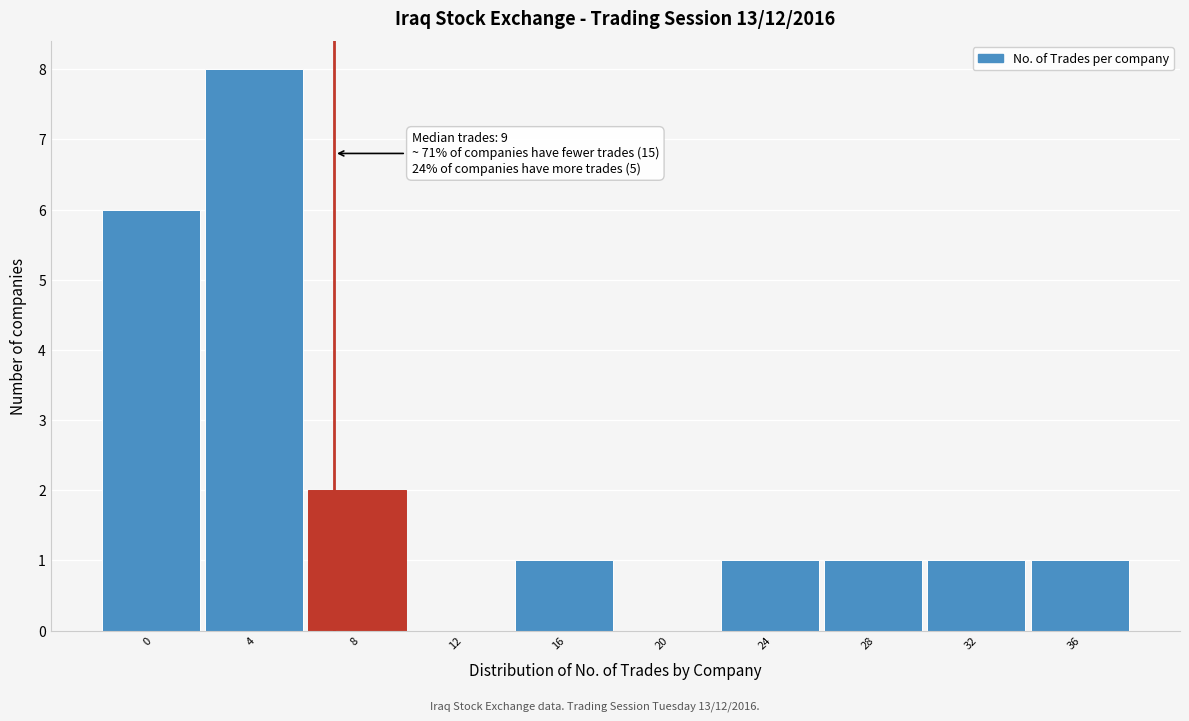

Reading left to right, what are all the values shown in this chart?

0=6	4=8	8=2	12=0	16=1	20=0	24=1	28=1	32=1	36=1